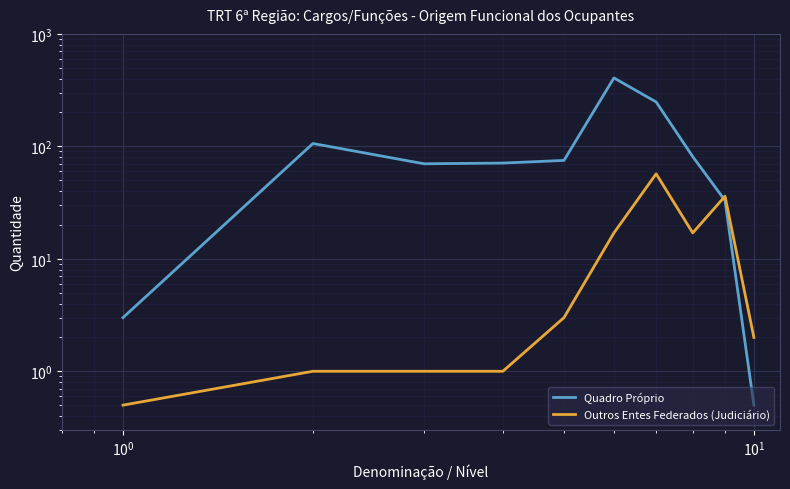

Does the chart display data point markers on the line(s)?

No